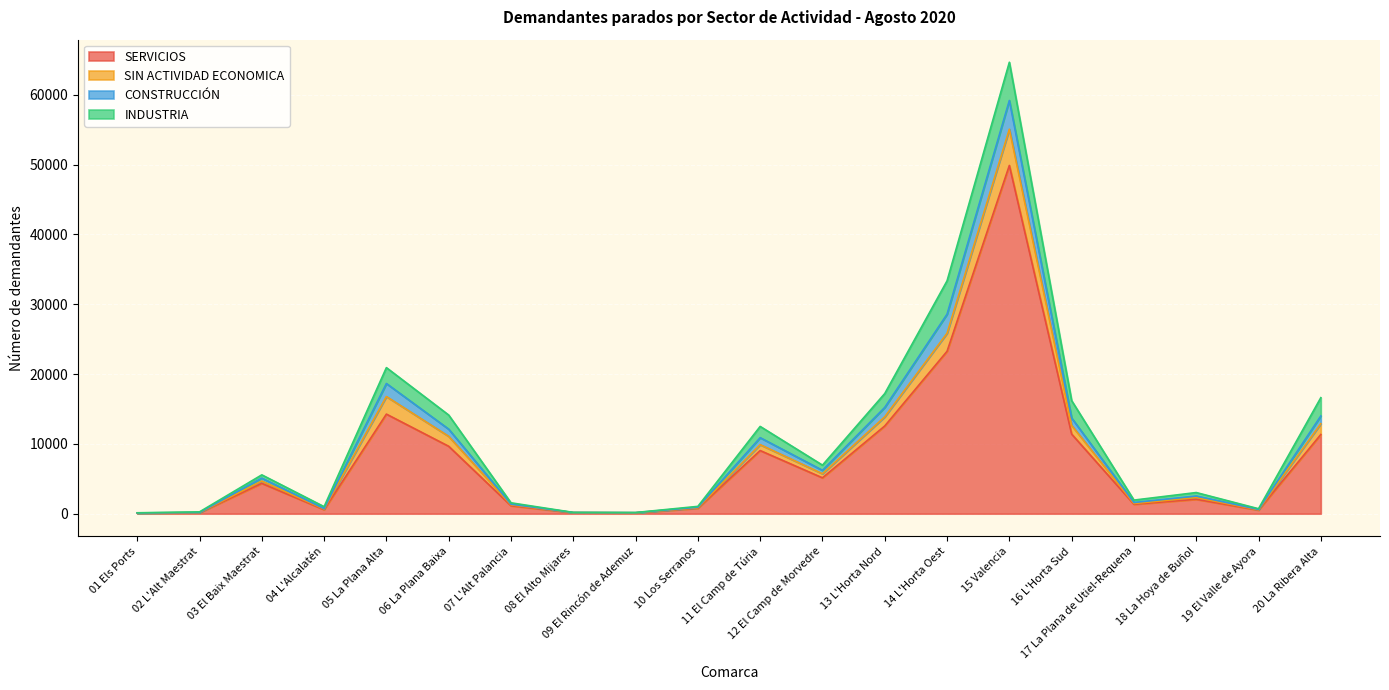

At which category is the sum across all series the highest?

15 Valencia